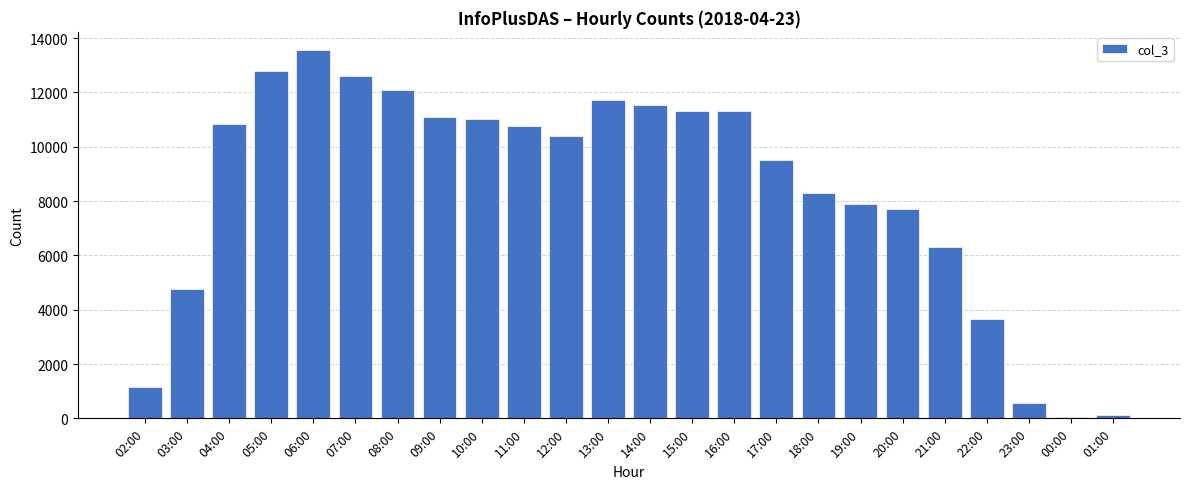

What is the sum of the values at 16:00 and 02:00?

12485